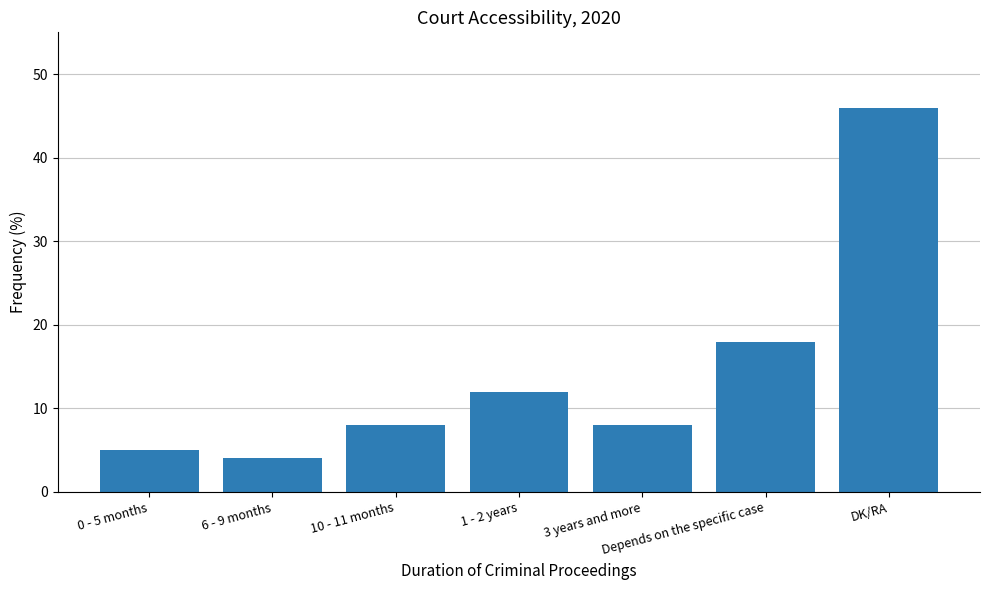

Count the number of categories in the chart.

7